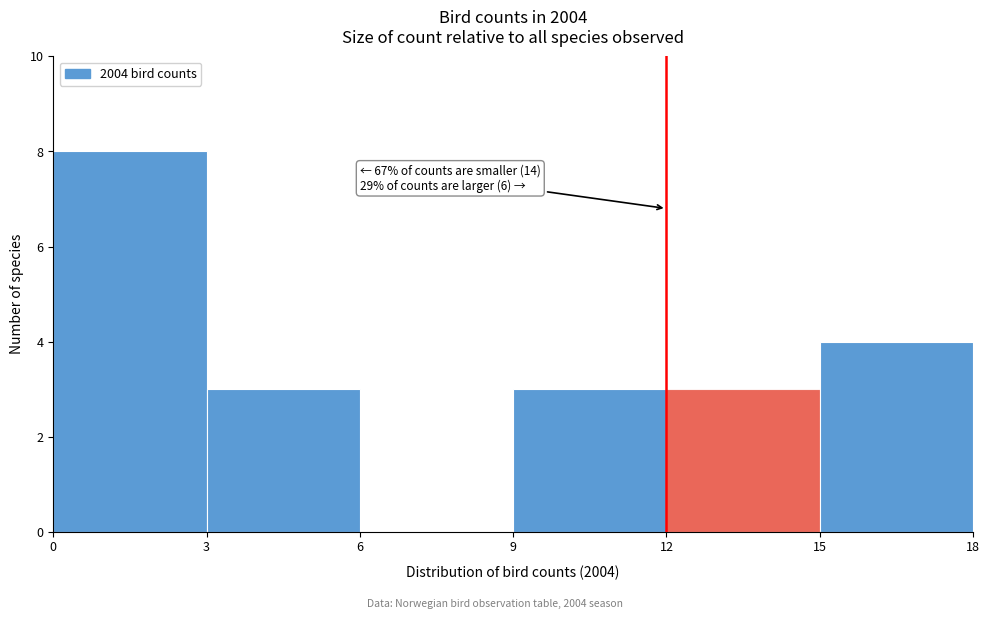

Over which range of the x-axis is the bar tallest?

0 to 3